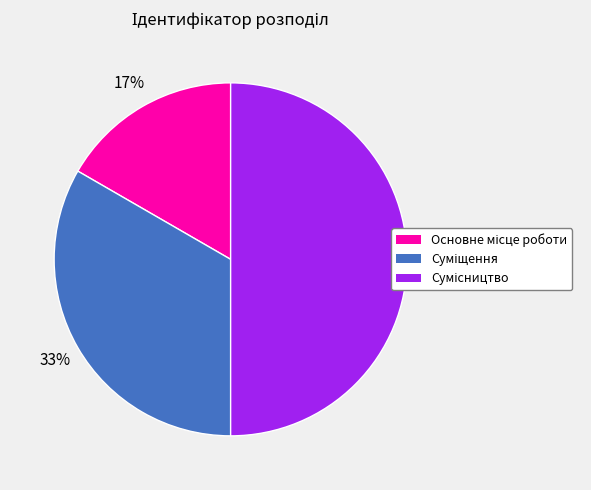

To the nearest percent, what is the difference between the largest and smallest slice percentages?

33%